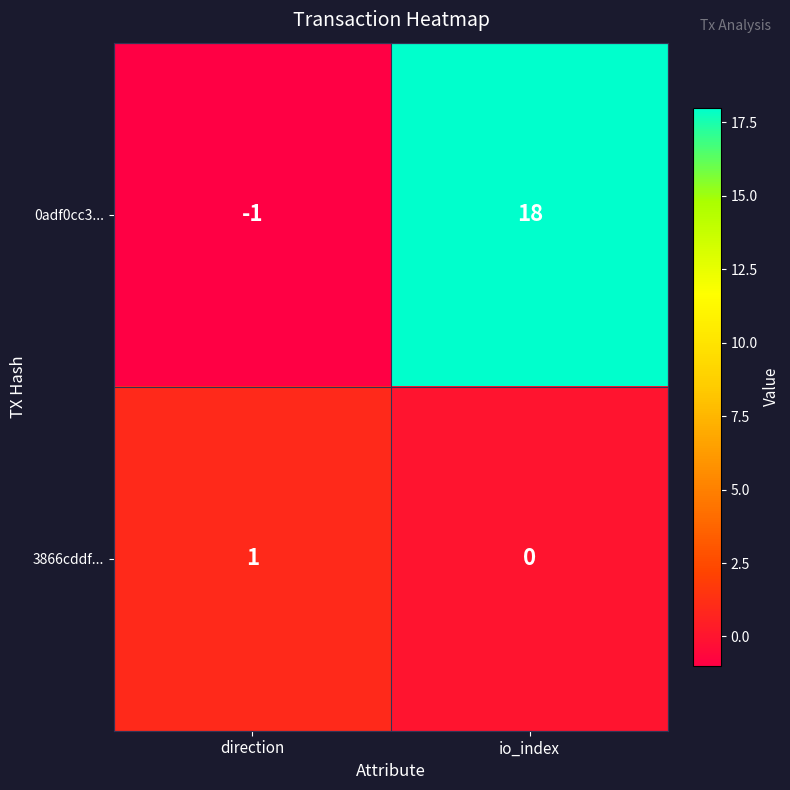

Rank the series by their average value, from lowest to highest.

3866cddf..., 0adf0cc3...